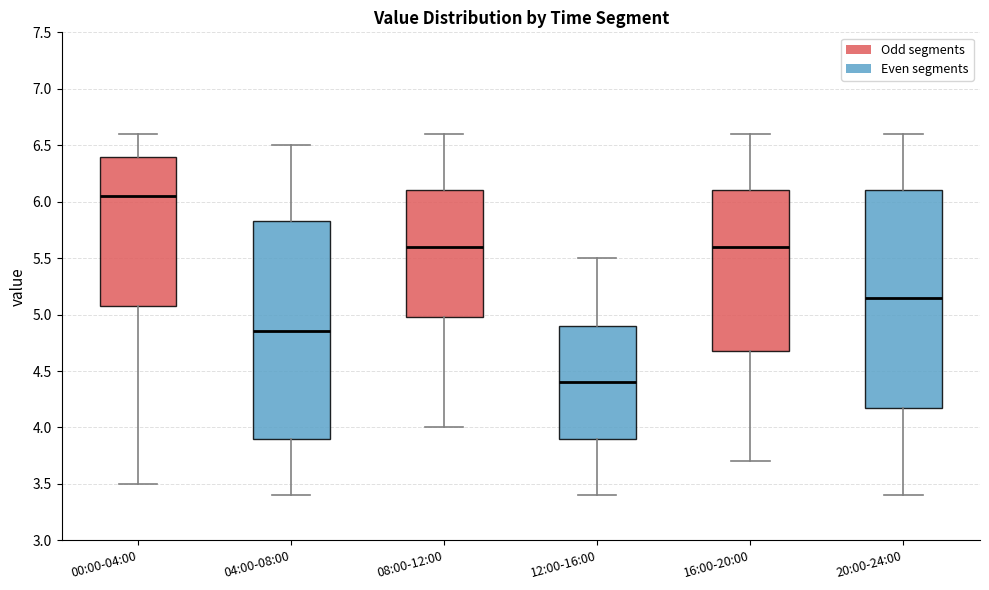

Where does the upper whisker of the box for 00:00-04:00 end on the y-axis? The values are not printed on the chart, so give them approximately, as read against the axis.

6.60